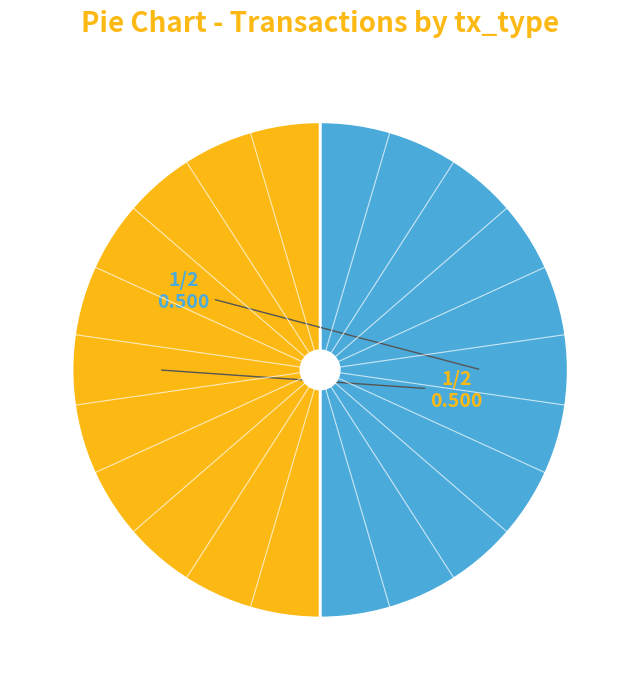

Which slice is the largest?

Vote (io_index=1)